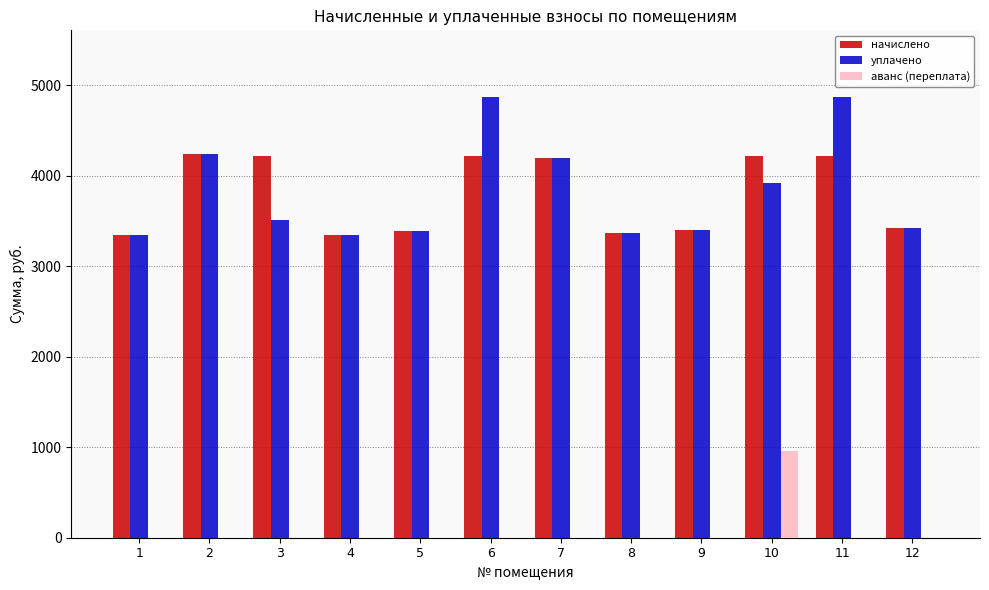

What is the maximum value for начислено?

4239.4